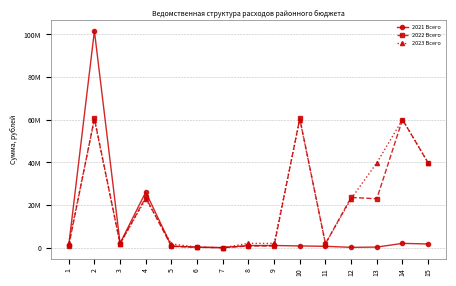

Where do 2022 Всего and 2023 Всего first cross each other?

1 and 2